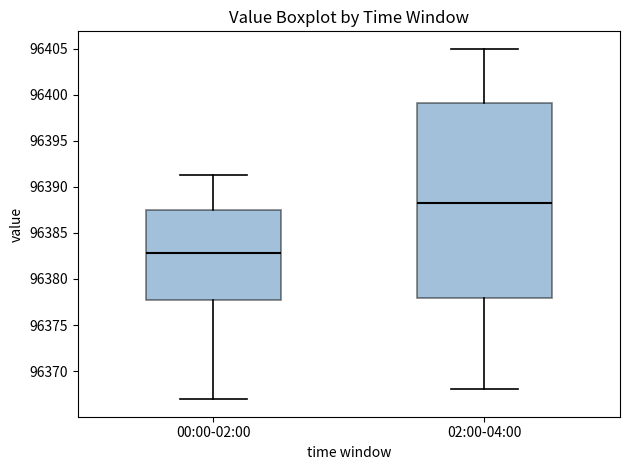

Reading left to right, read every box against the y-axis: the position of its median line, the range the box covers, and the ends of its whiskers. The values are not printed on the chart, so give them approximately, as read against the axis.

00:00-02:00: median 96383.0, box 96377.5 to 96387.5, whiskers 96367.0 to 96391.5
02:00-04:00: median 96388.0, box 96378.0 to 96399.0, whiskers 96368.0 to 96405.0